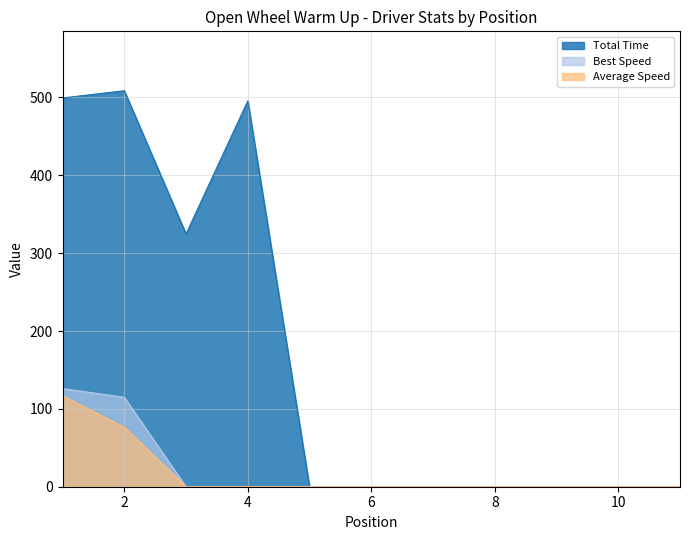

True or false: Best Speed and Best Lap time cross at least once.

False